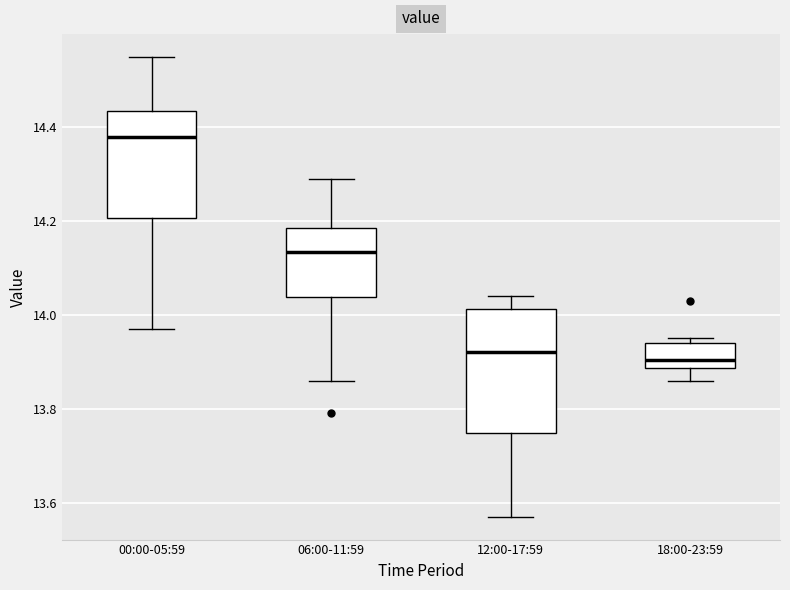

Reading left to right, read every box against the y-axis: the position of its median line, the range the box covers, and the ends of its whiskers. The values are not printed on the chart, so give them approximately, as read against the axis.

00:00-05:59: median 14.38, box 14.20 to 14.44, whiskers 13.98 to 14.56
06:00-11:59: median 14.14, box 14.04 to 14.18, whiskers 13.86 to 14.30
12:00-17:59: median 13.92, box 13.74 to 14.02, whiskers 13.58 to 14.04
18:00-23:59: median 13.90, box 13.88 to 13.94, whiskers 13.86 to 13.96